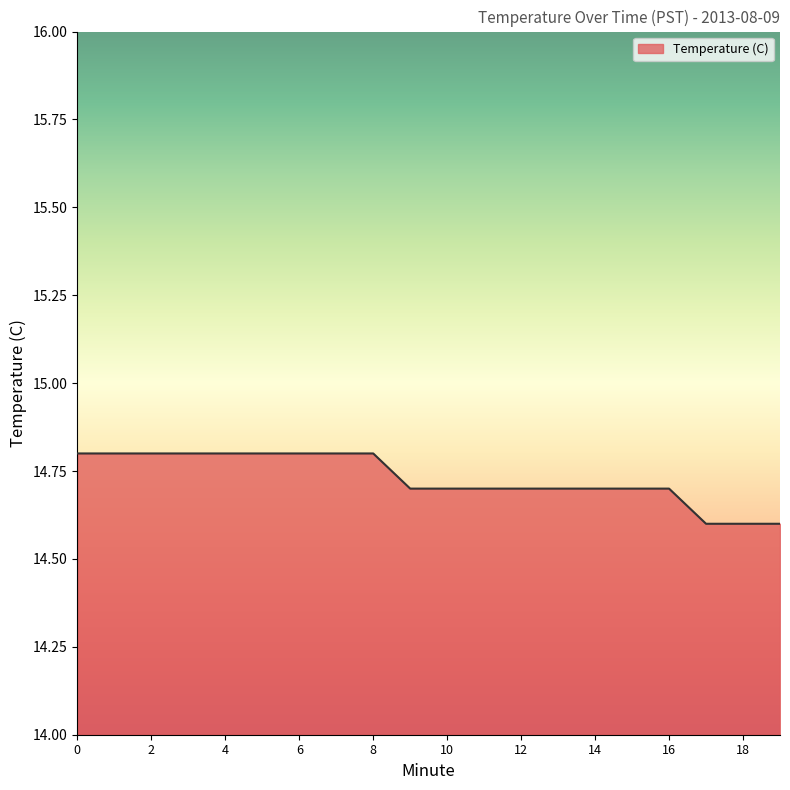

What is the maximum value shown in the chart?

14.8